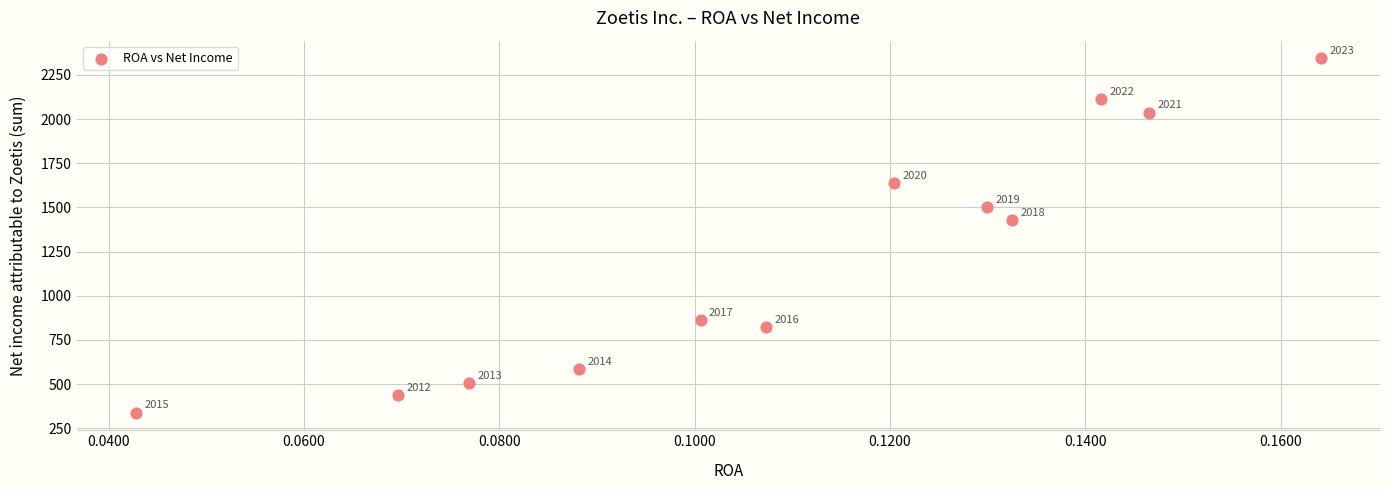

What Y value in the scatter plot is closest to 1341?

1428